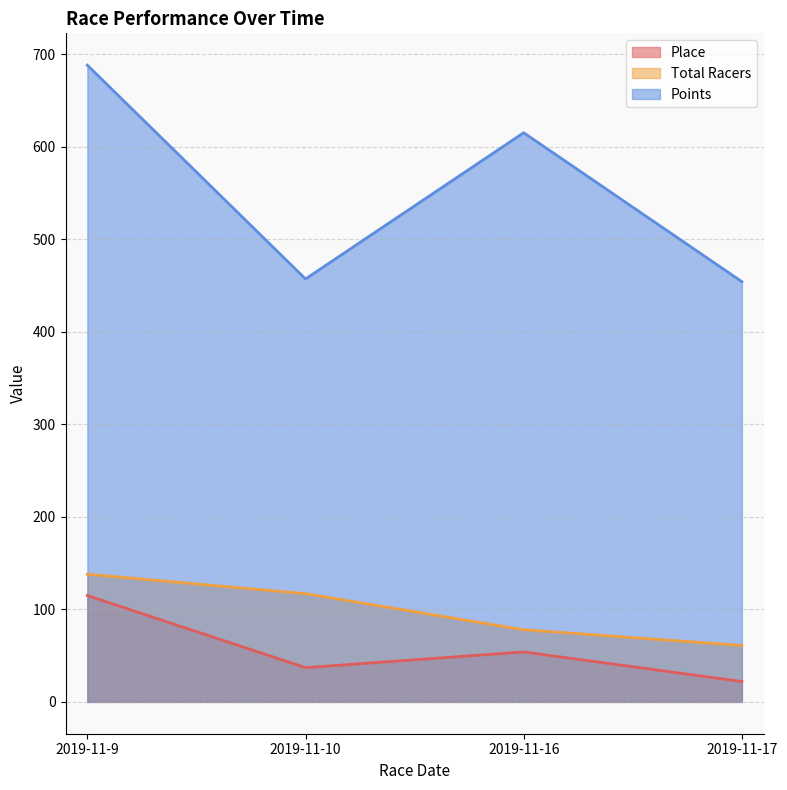

At which label does Points first exceed 615?

2019-11-9